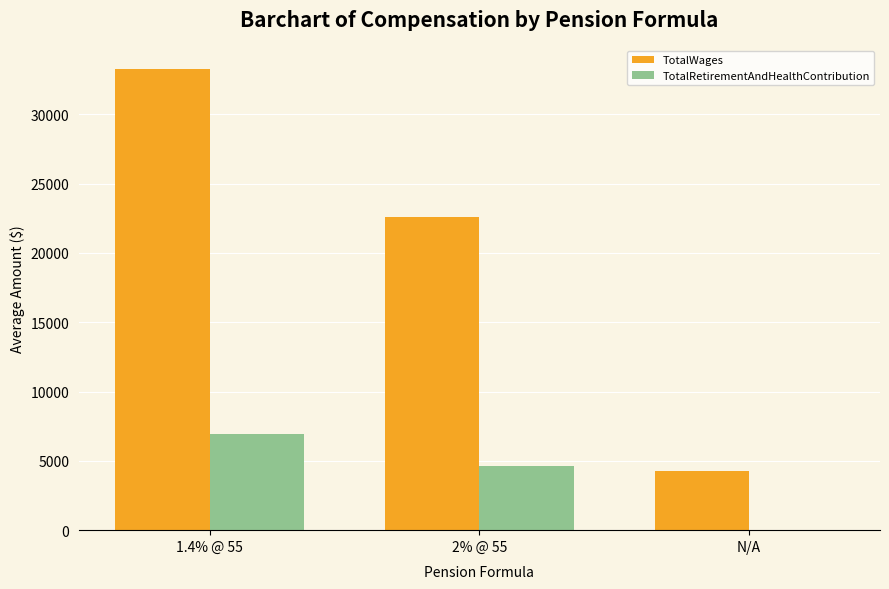

Reading right to left, what are all the values shown in this chart?

TotalWages: 4269.7	22582.5	33300.7
TotalRetirementAndHealthContribution: 0.0	4602.2	6926.7